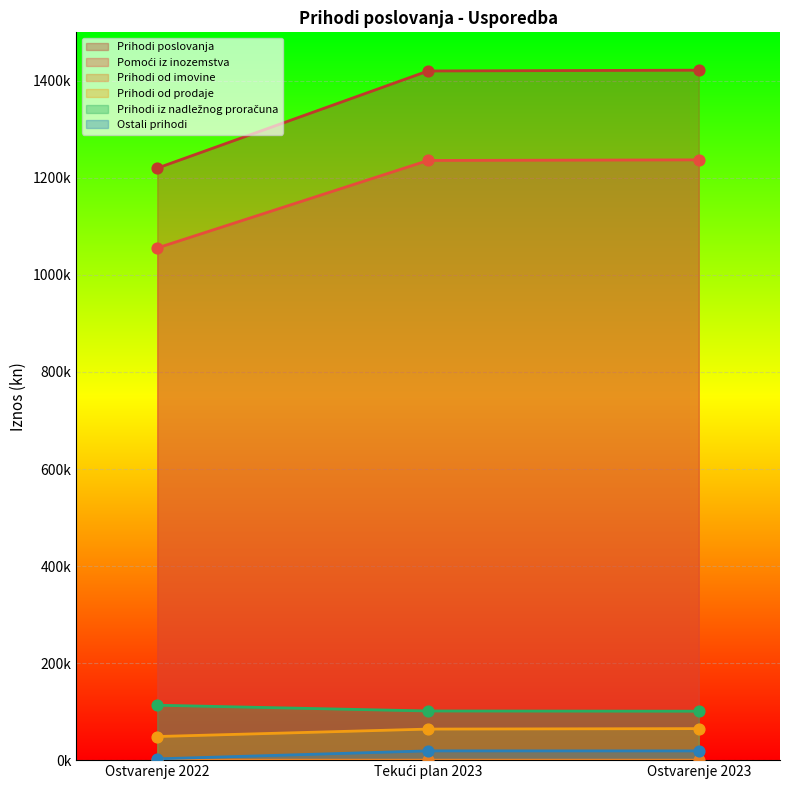

What are all the series names shown in the legend?

Prihodi poslovanja, Pomoći iz inozemstva, Prihodi od imovine, Prihodi od prodaje, Prihodi iz nadležnog proračuna, Ostali prihodi